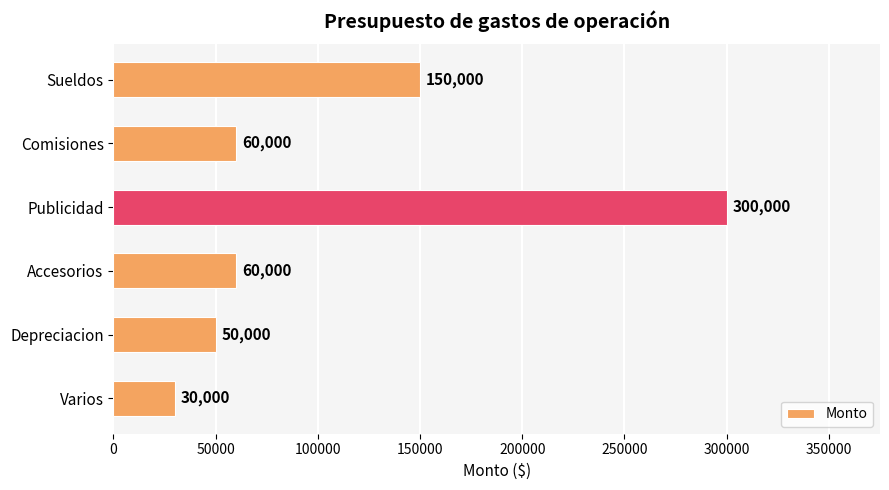

What is the minimum value shown in the chart?

30000